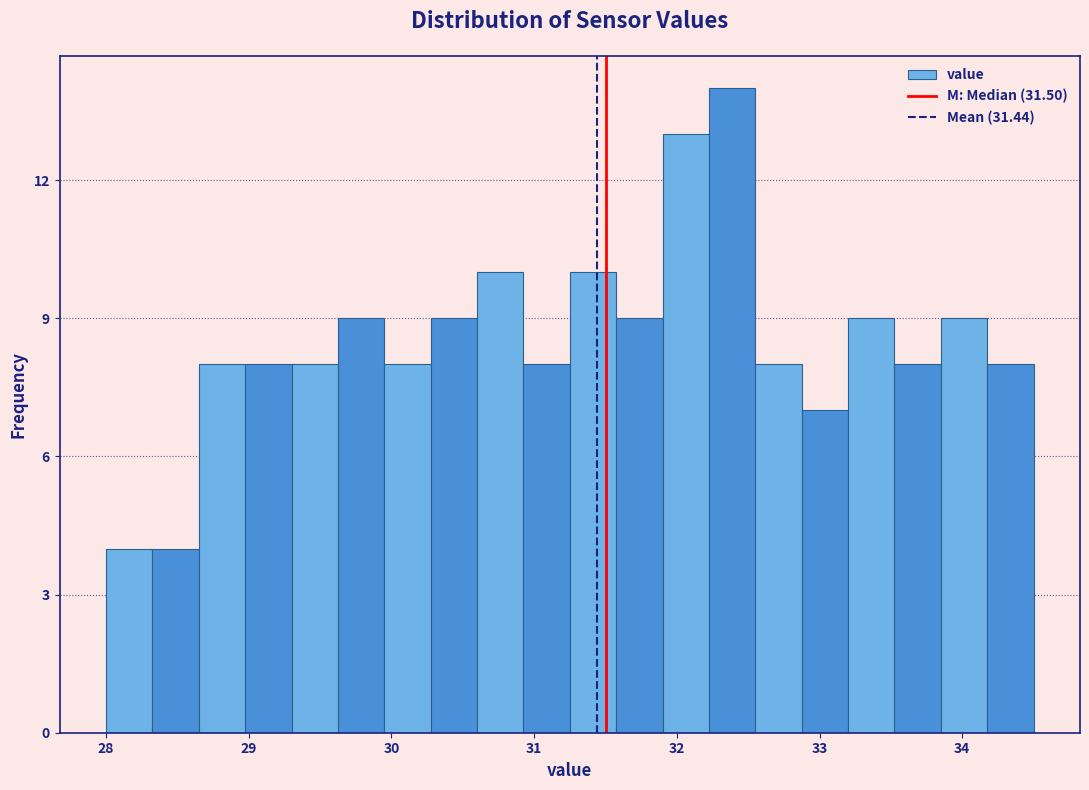

Around what value on the x-axis is the tallest bar? Give the approximate position of its centre, as read against the axis.

32.4